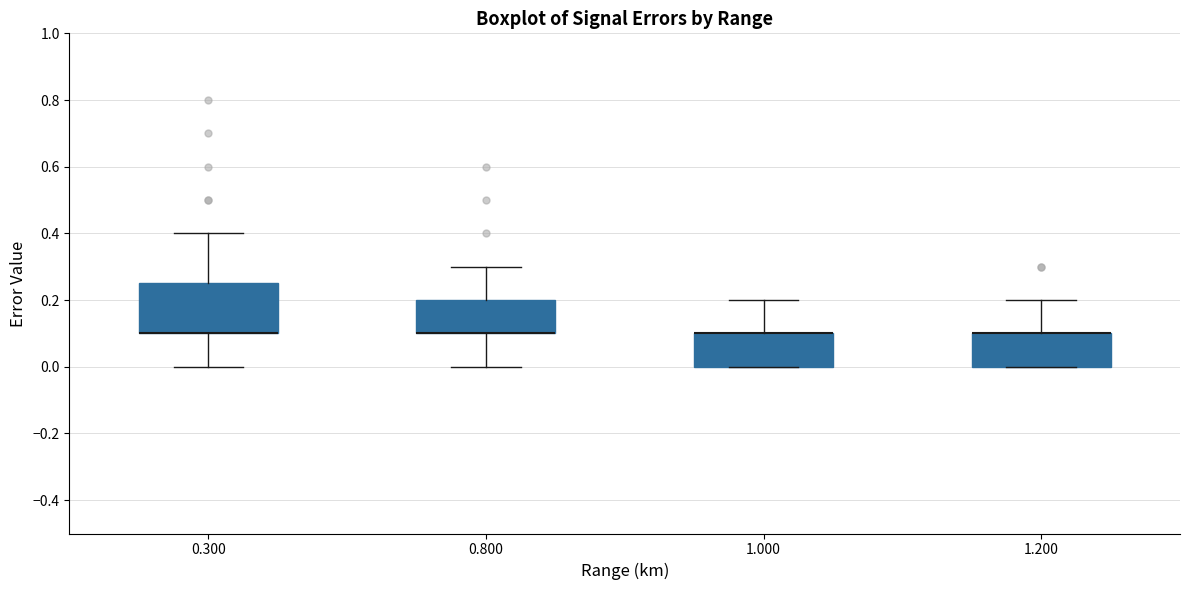

Where is the upper edge of the box at x = 0.800 on the y-axis? The values are not printed on the chart, so give them approximately, as read against the axis.

0.20